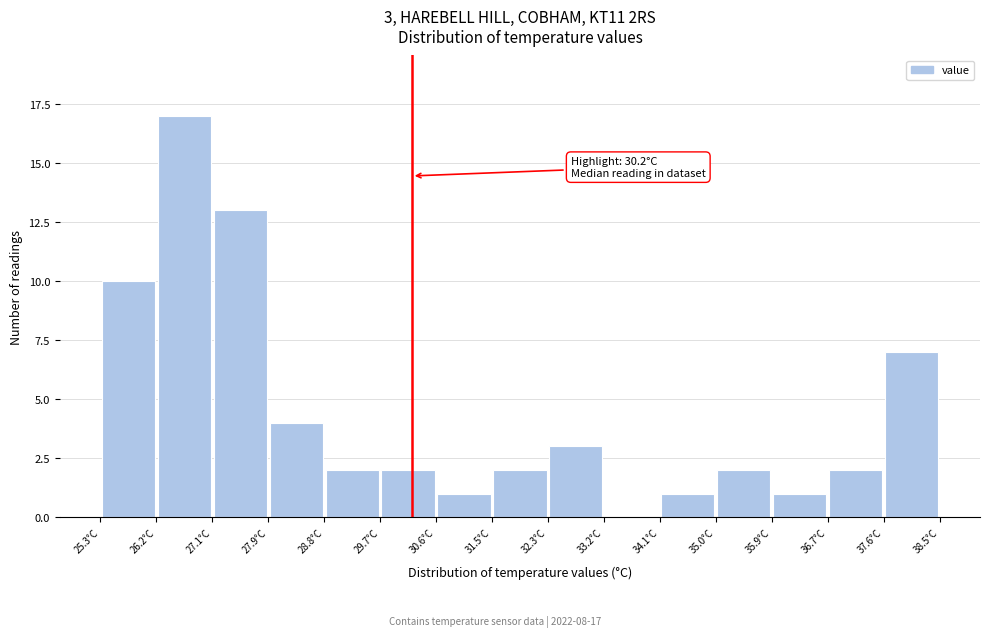

Over which range of the x-axis is the bar tallest?

26.18 to 27.06